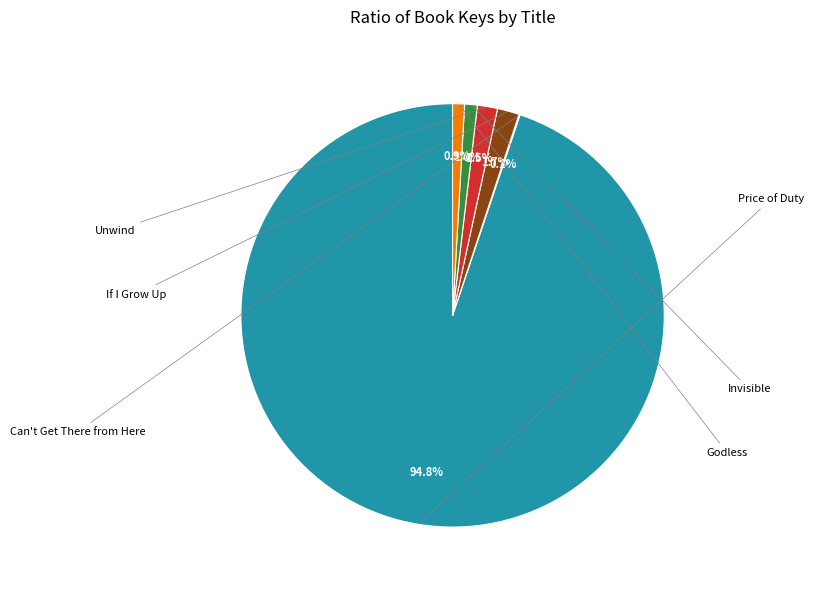

Does any single category account for the majority?

Yes